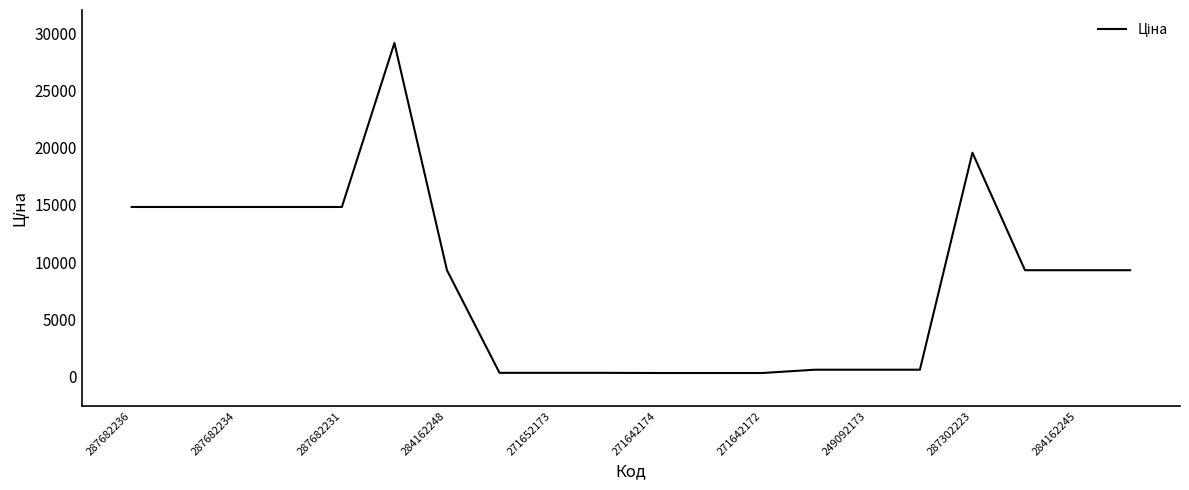

What is the average value?

8180.5